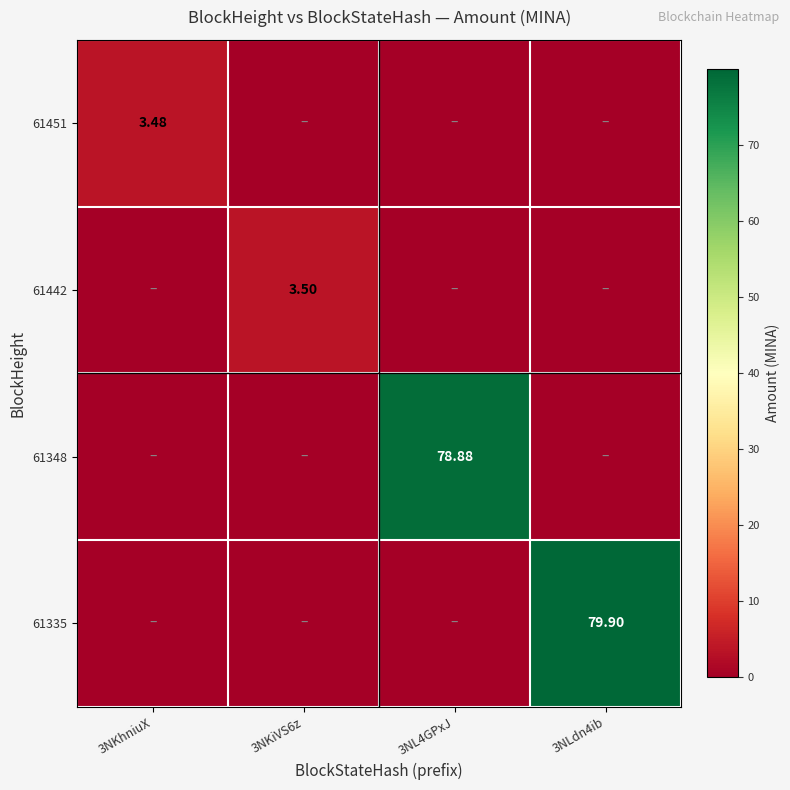

What is the total value across all series at 3NL4GPxJ?

78.9